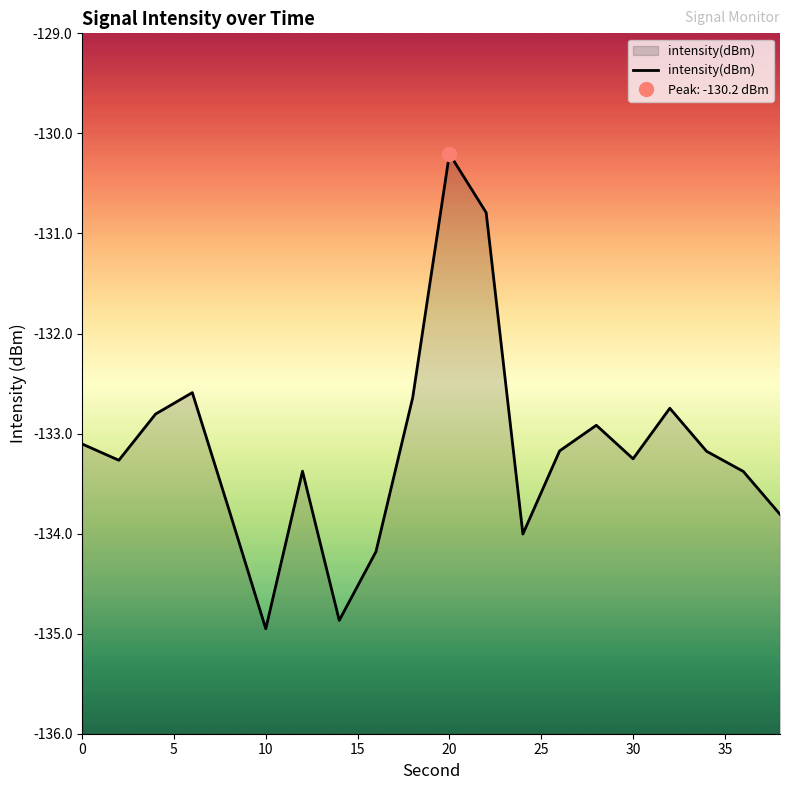

How many values are below -133?

13